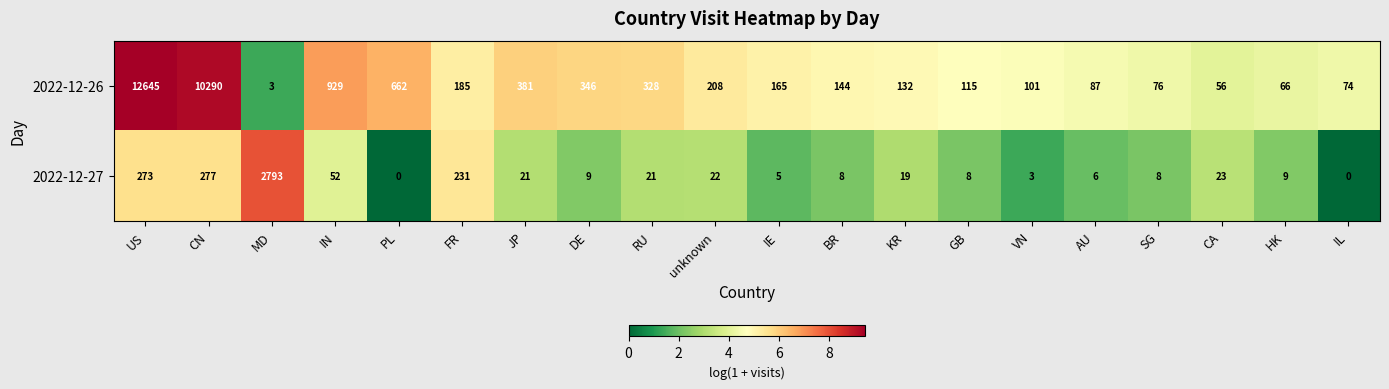

Which series has the widest spread of values?

2022-12-26